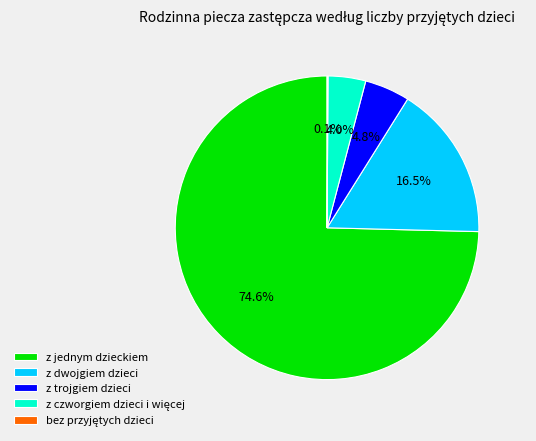

How much of the chart is everything except z jednym dzieckiem?

25.4%